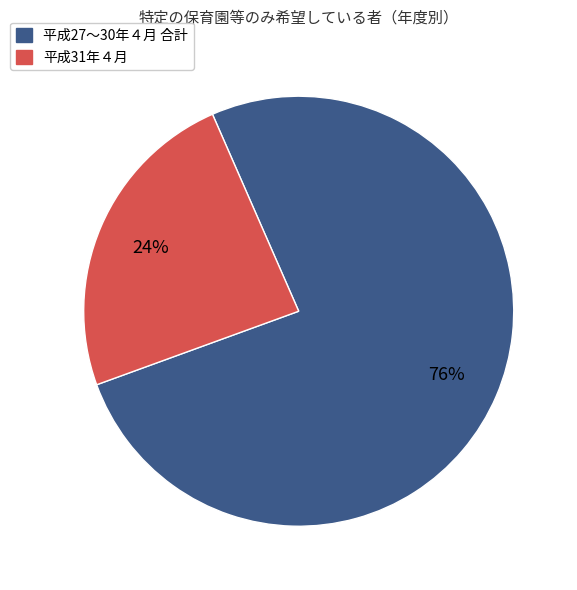

Is there any slice that represents more than half of the pie?

Yes